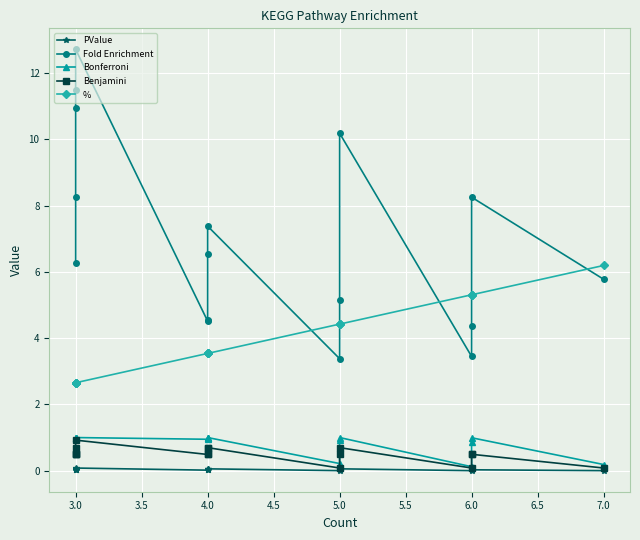

What is the value of the Bonferroni point at the 13th from the left?

0.1